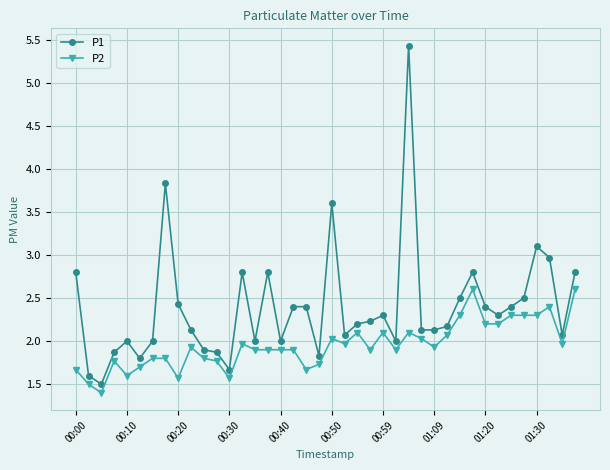

What is the value of the P2 point at the 26th from the left?

1.9